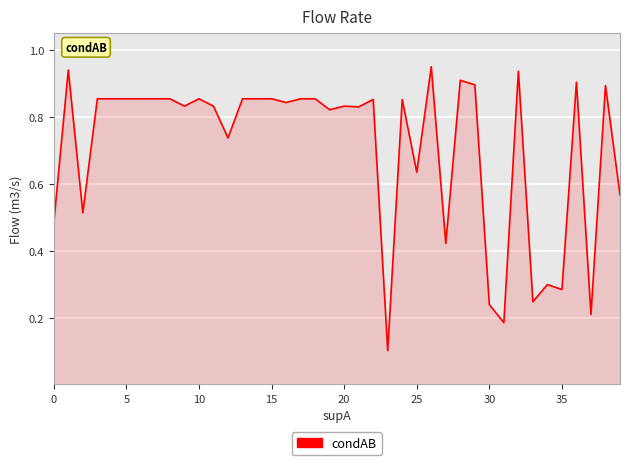

How many lines are shown in the chart?

1